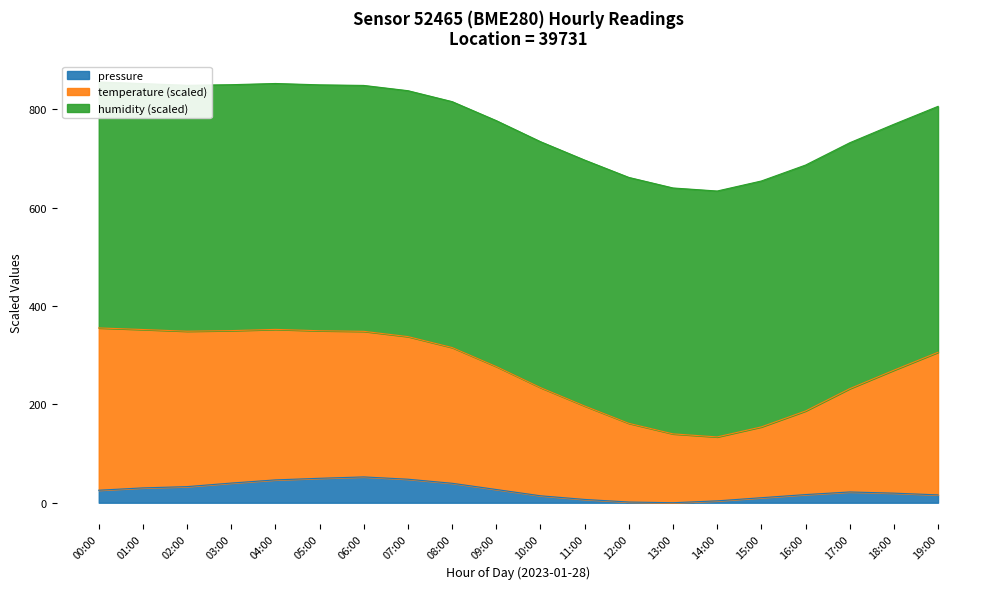

Between 11:00 and 18:00, which series saw the biggest shift?

temperature